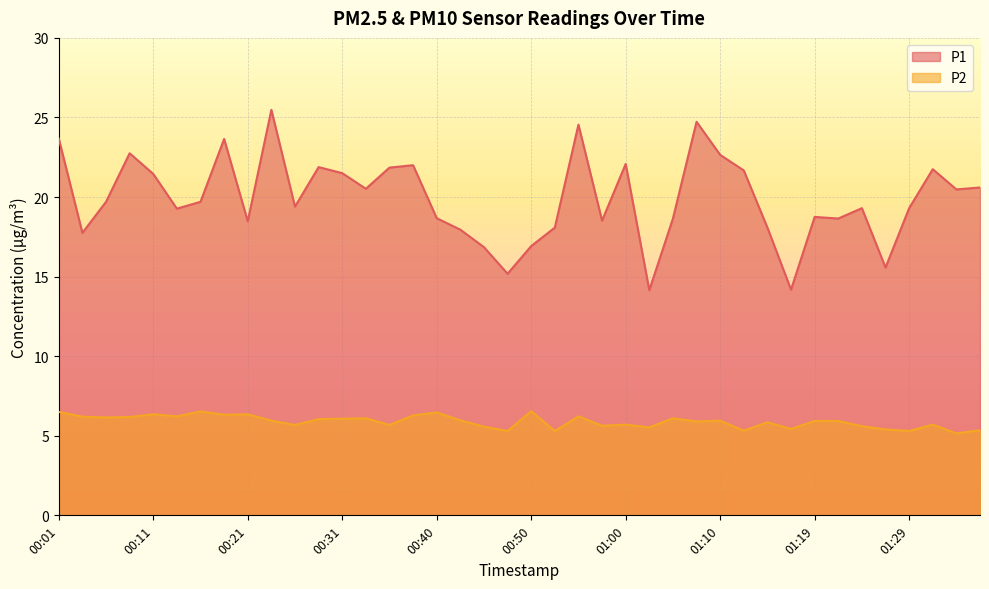

At which category does the chart reach its peak across all series?

00:23